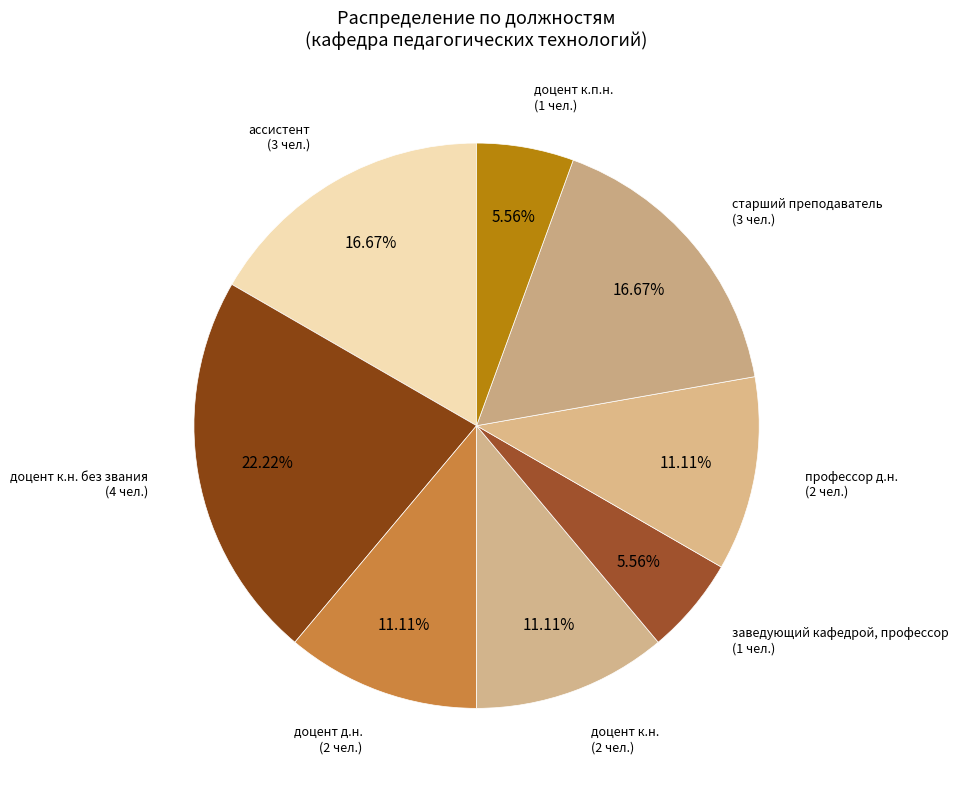

Which category has the biggest portion of the pie?

доцент к.н. без звания